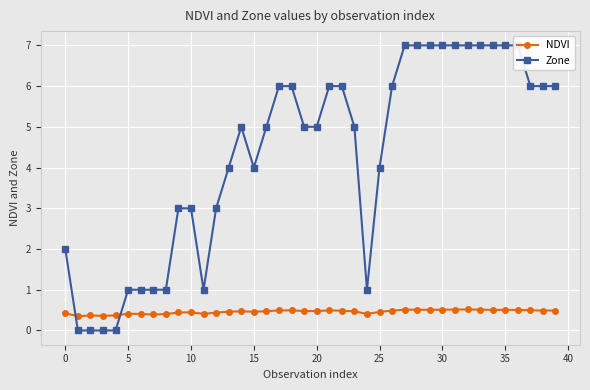

The value of Zone at 24 is 1.0. True or false?

True